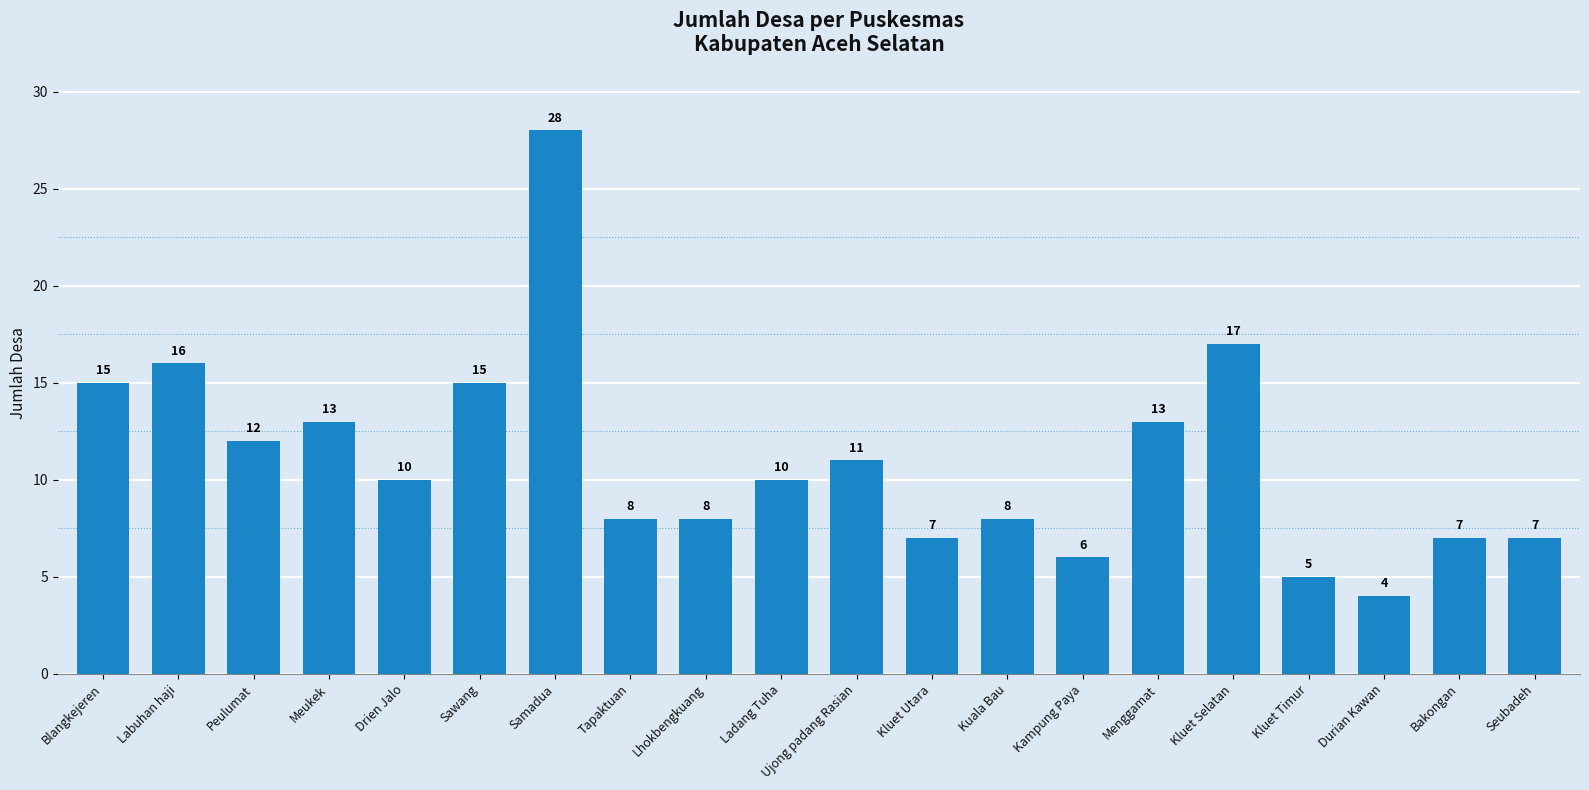

What is the difference between the maximum and minimum values?

24